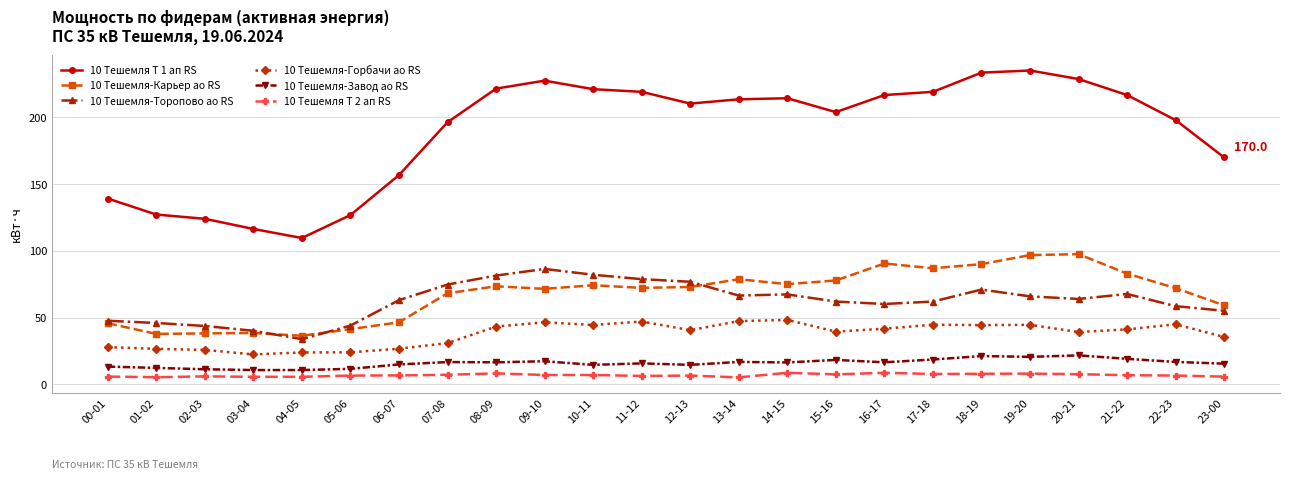

What is the label of the 1st point from the left?

00-01